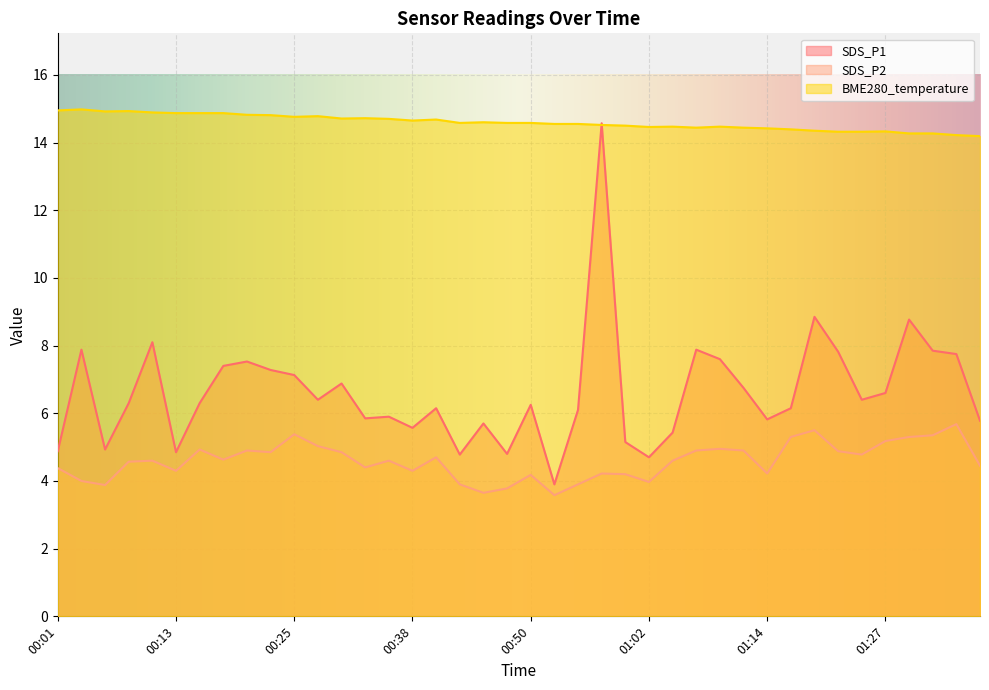

Rank the series by their maximum value, from lowest to highest.

SDS_P2, SDS_P1, BME280_temperature